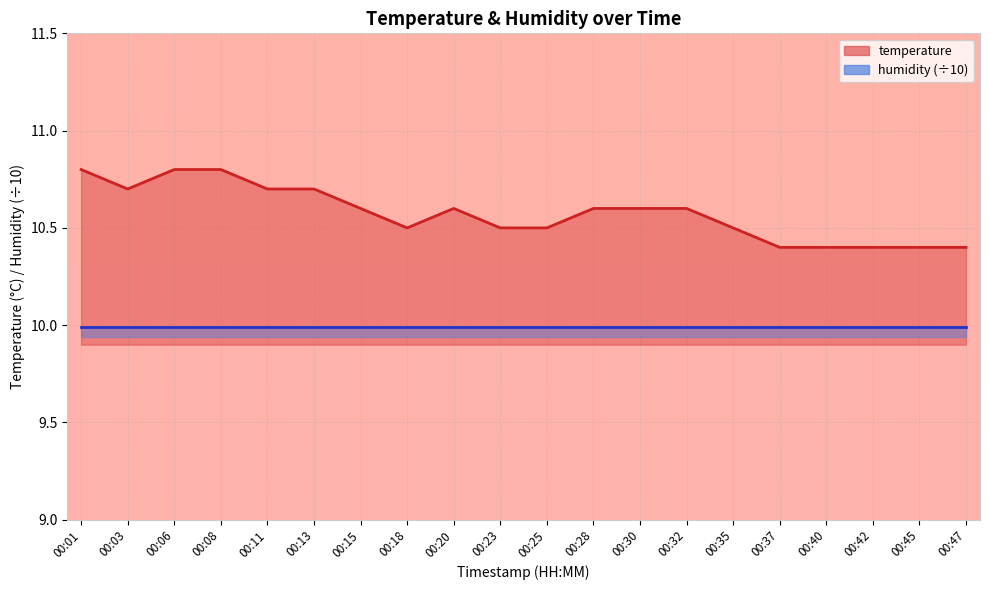

What is the sum of all values?

211.5